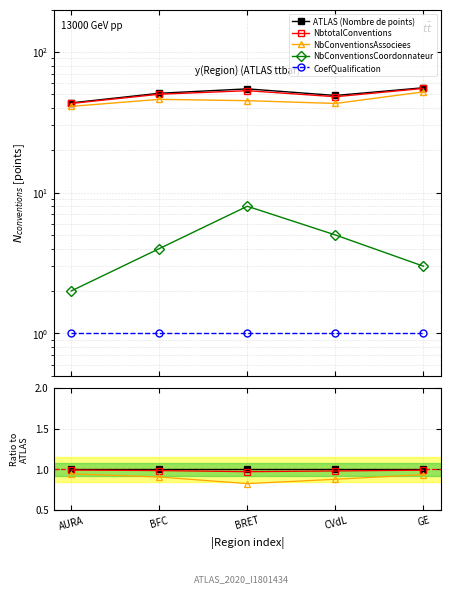

How many data points in NbConventionsCoordonnateur are above 4?

2